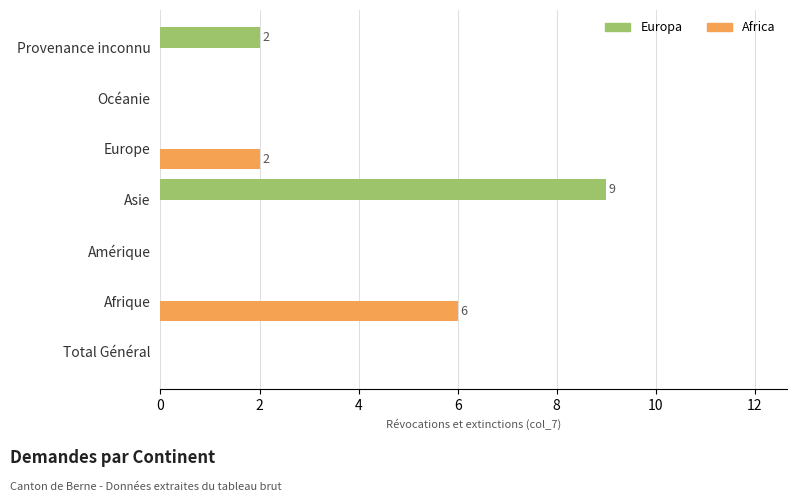

What is the sum of all Africa values?

8